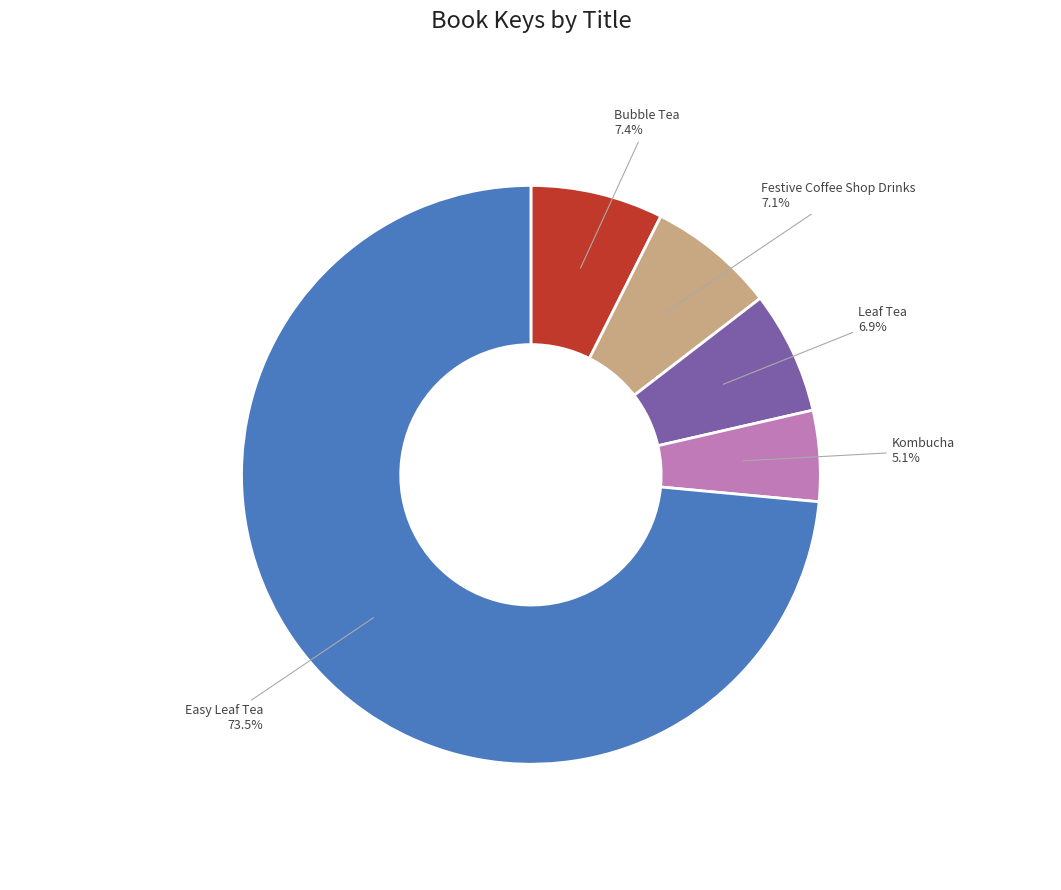

Is it true that Kombucha is 5% of the pie?

True